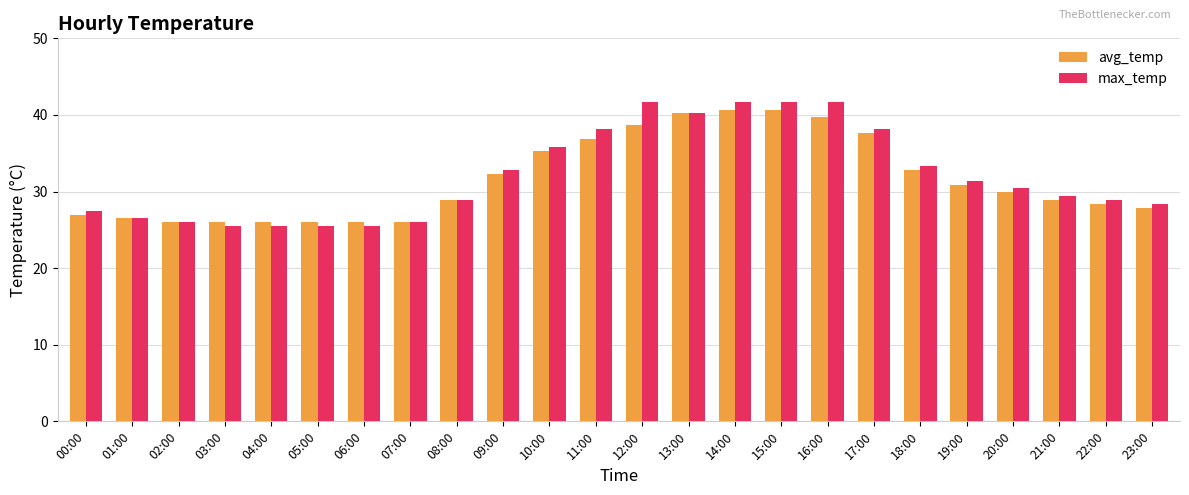

At 06:00, list the series in order from smallest to largest.

max_temp, avg_temp